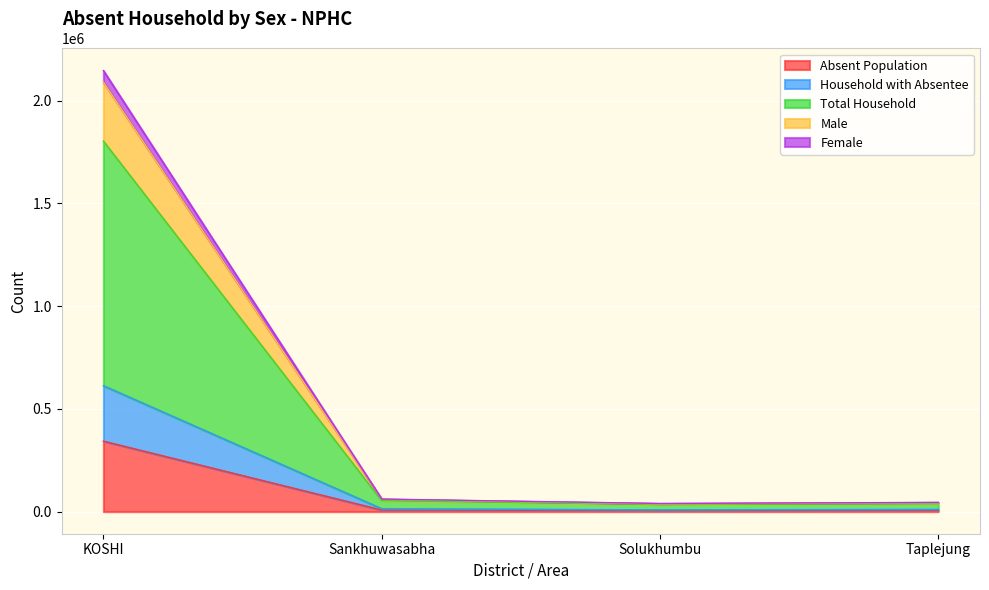

True or false: Male and Absent Population cross at least once.

False